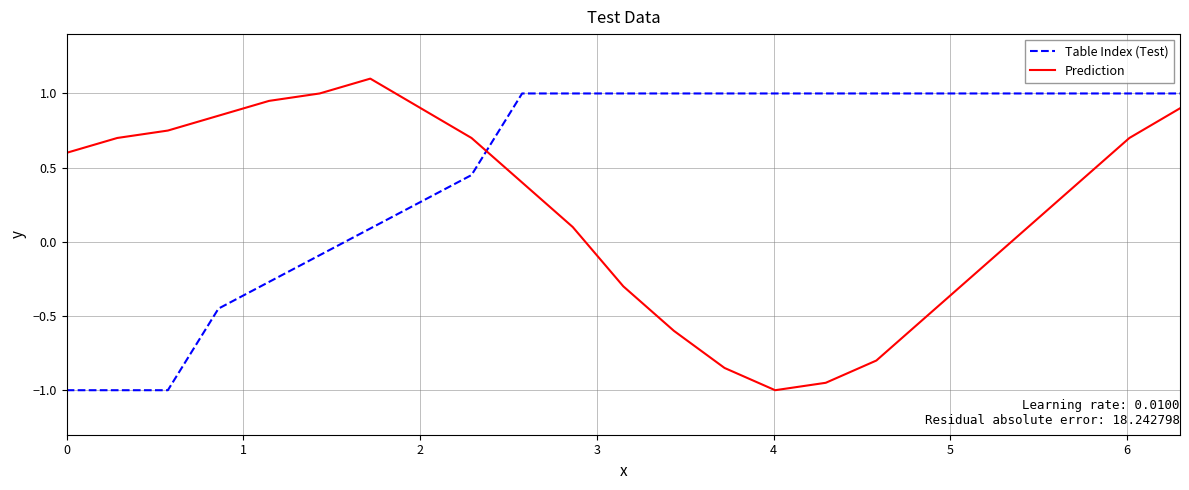

How many intersections are there between Prediction and Table Index (Test)?

1